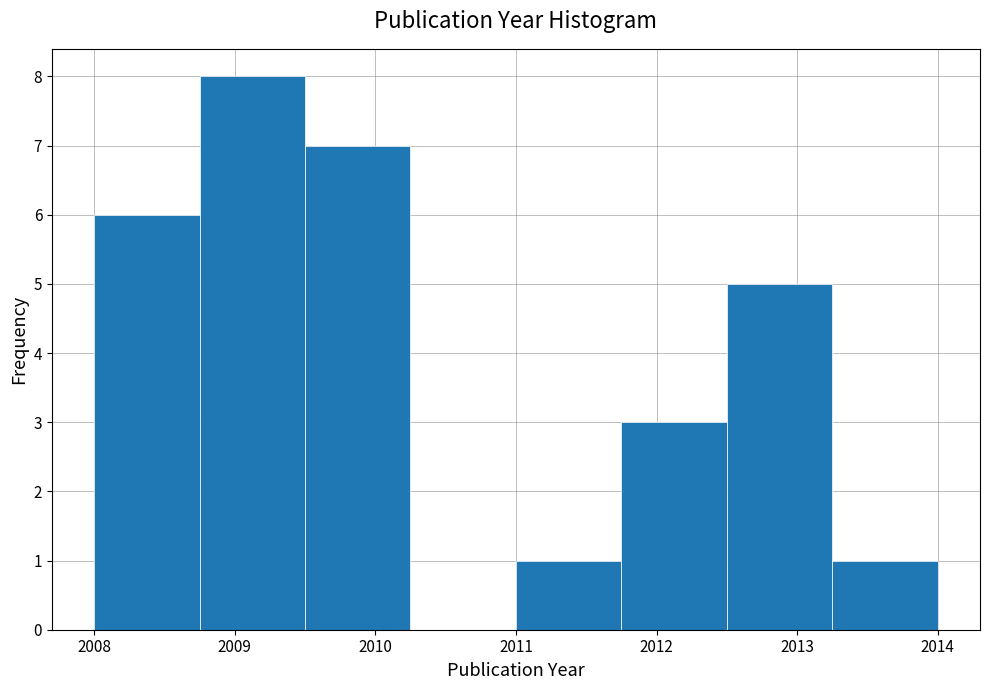

Which range on the x-axis has the tallest bar?

2008.75 to 2009.50